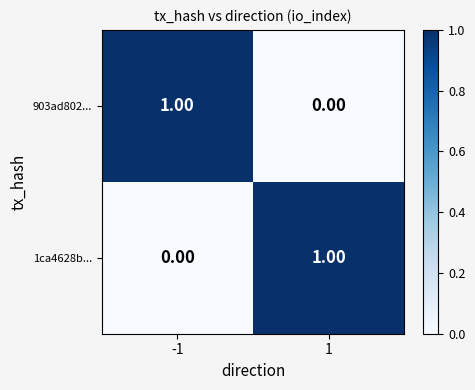

Is the value of 903ad802... at 1 greater than the value of 1ca4628b... at 1?

No